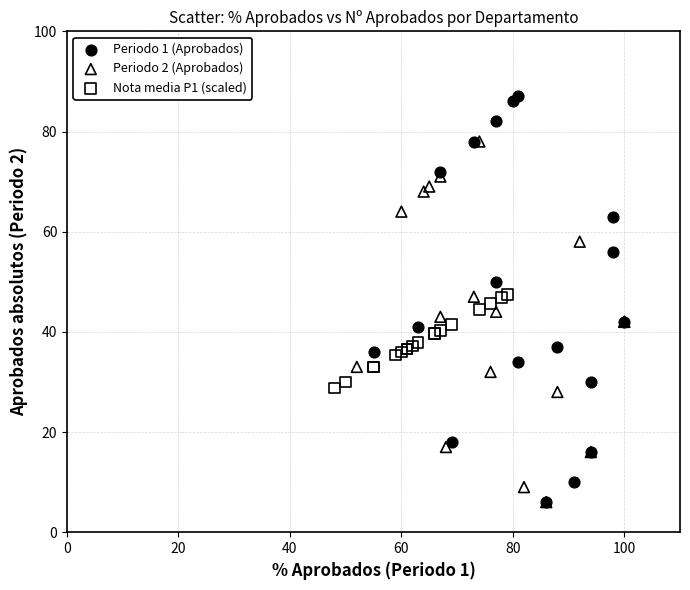

Which series reaches the maximum Y coordinate?

Periodo 1 (Aprobados)